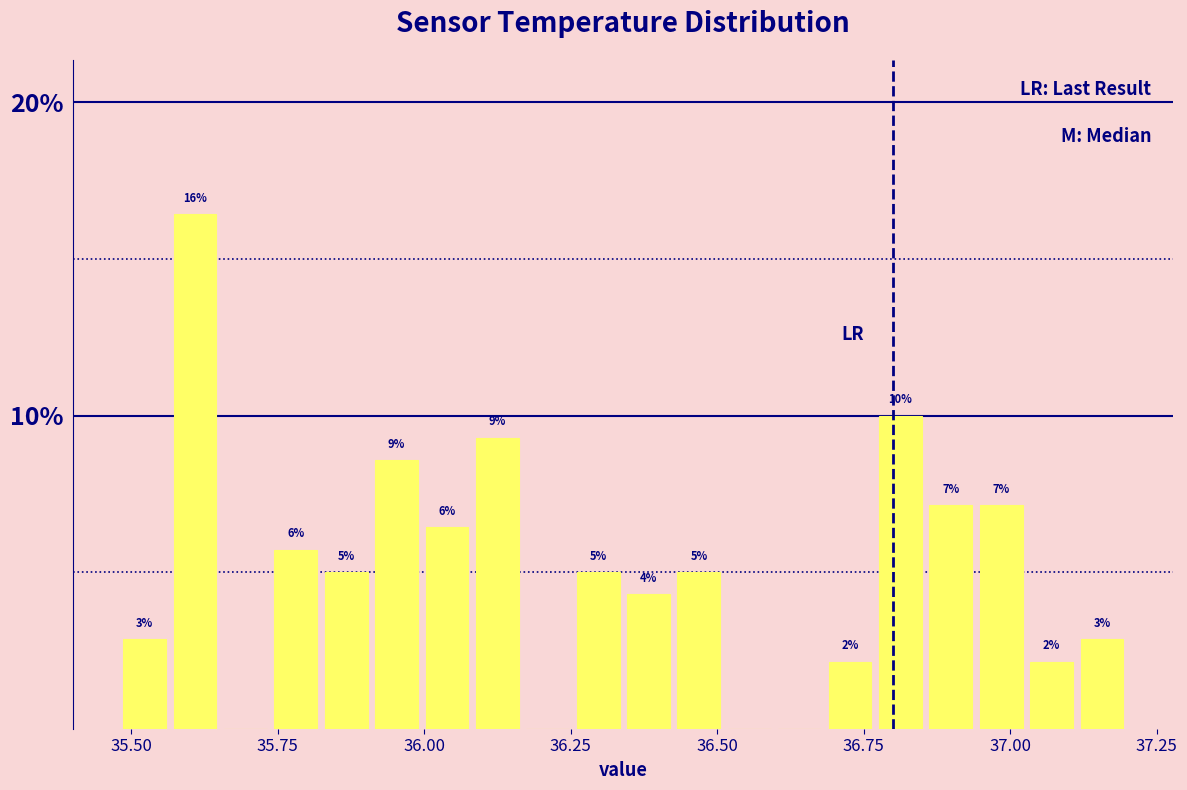

Read against the x-axis, roughly where is the centre of the tallest bar?

35.60